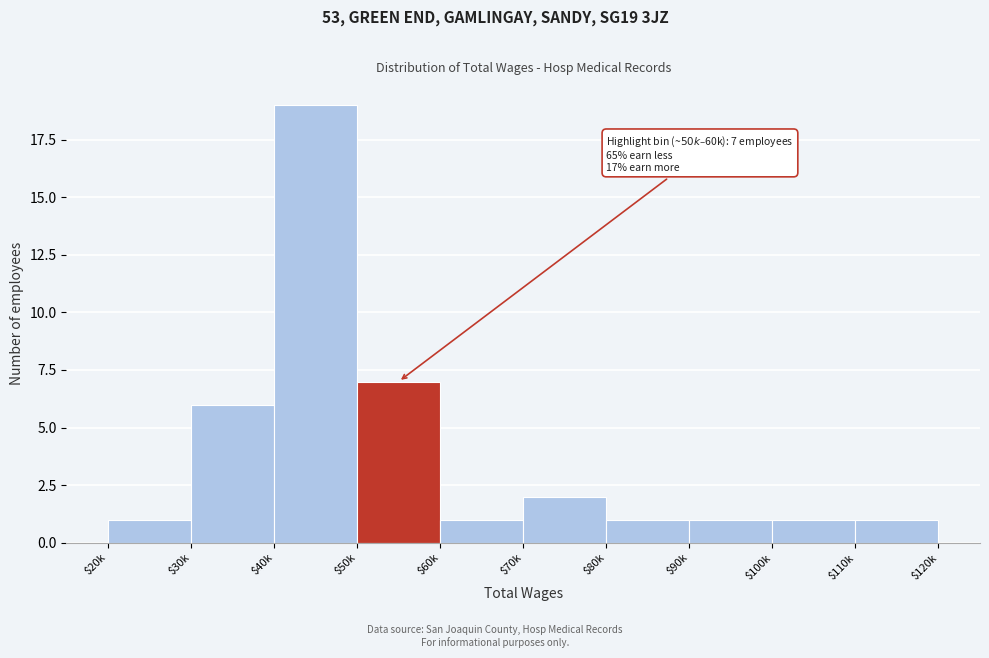

Reading left to right, transcribe all the data shown in this chart.

1	6	19	7	1	2	1	1	1	1